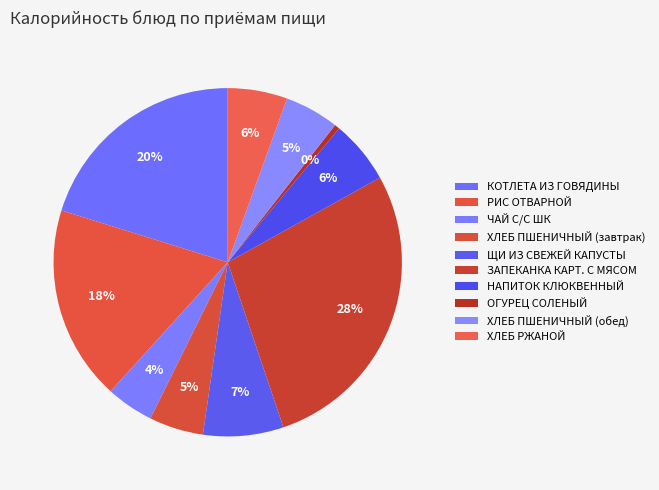

How many slices are in this pie chart?

10